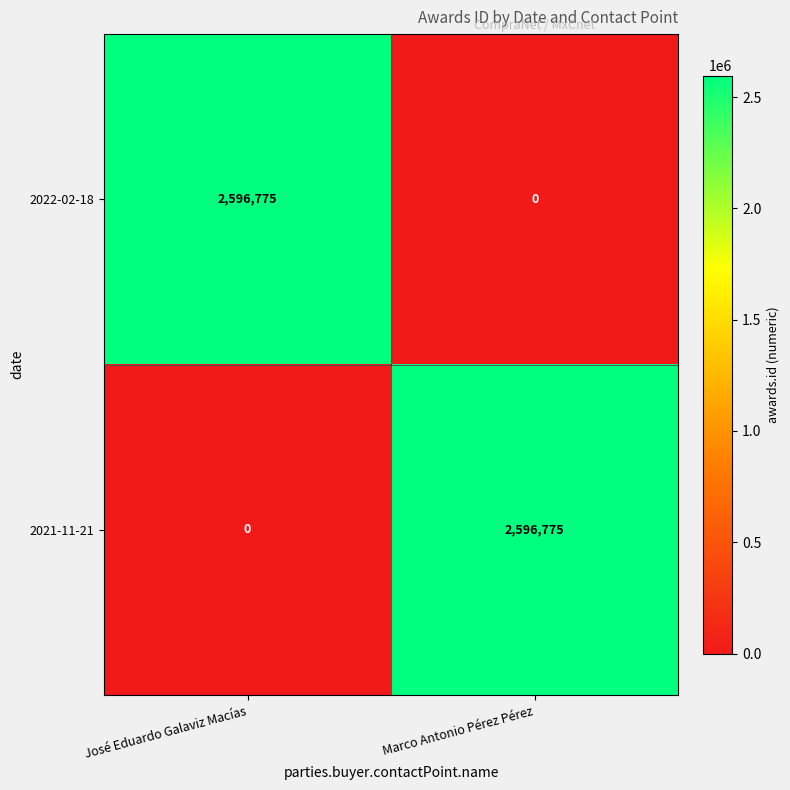

What is the difference between the highest and lowest values at Marco Antonio Pérez Pérez?

2596775